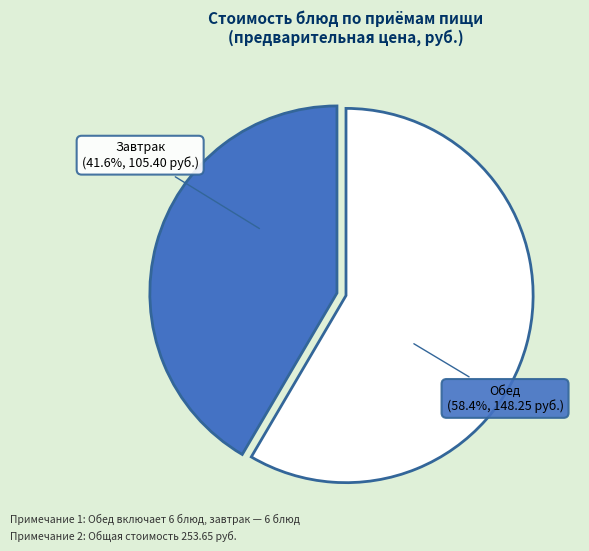

Is there a majority slice in this chart?

Yes